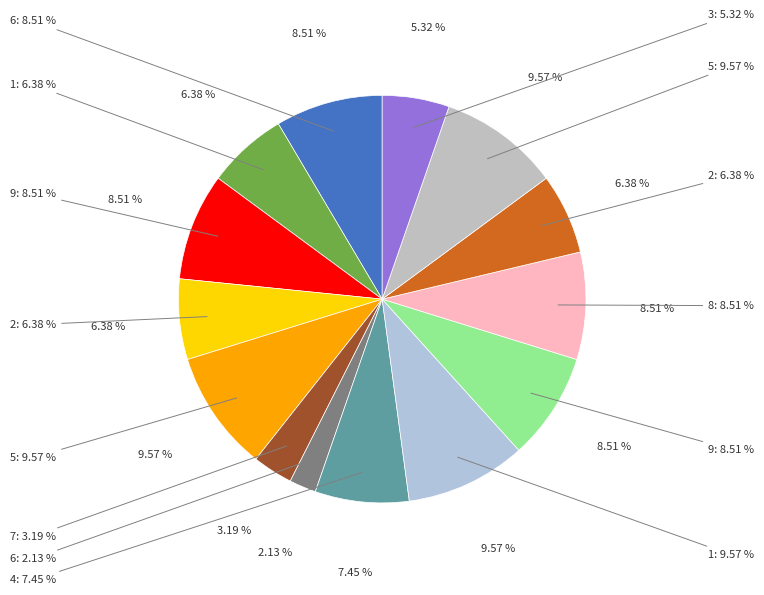

What percentage is the 1 slice, to the nearest percent?

6%